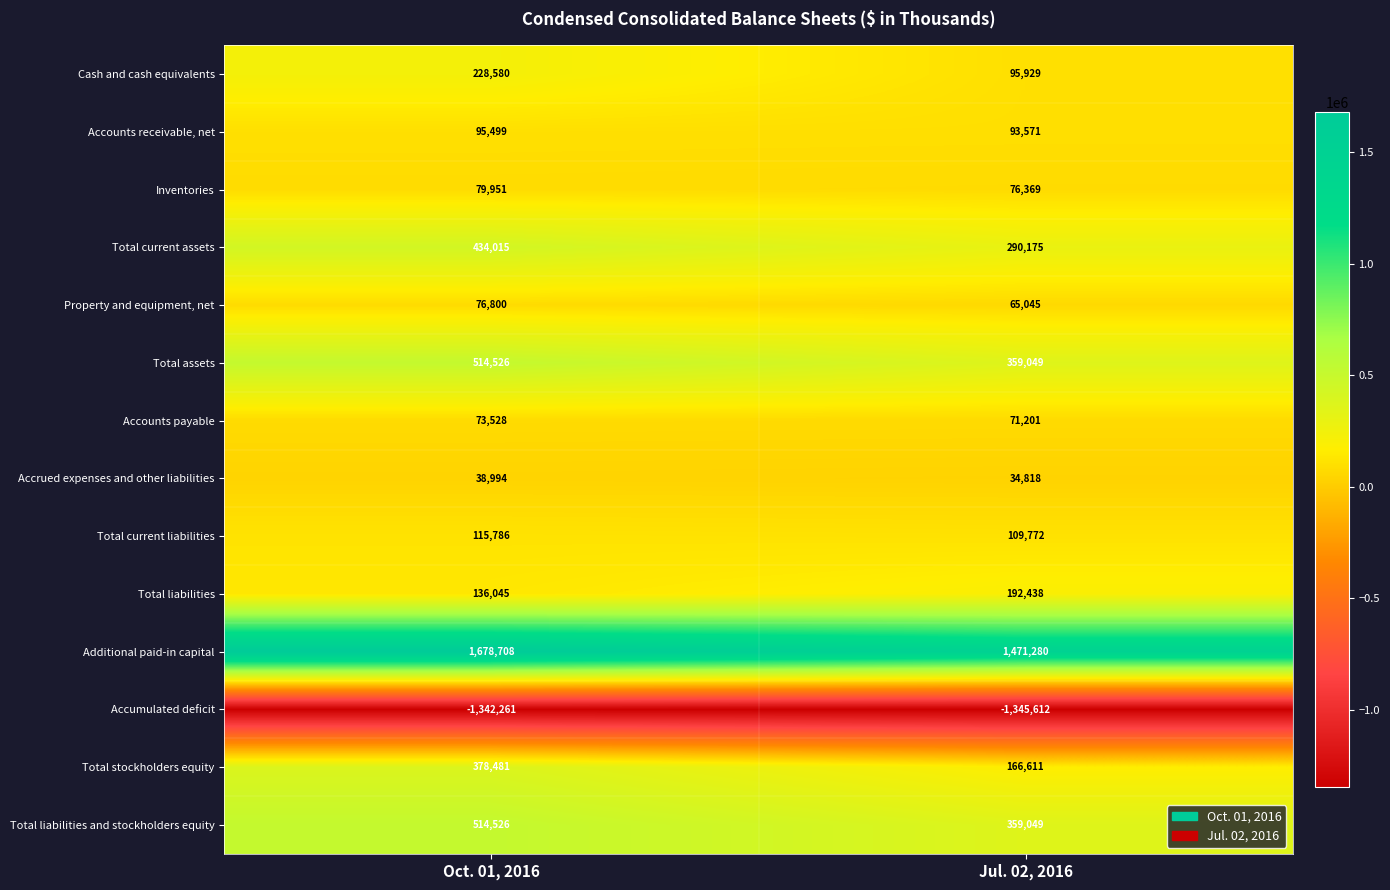

The Accrued expenses and other liabilities series shows 34818 at Jul. 02, 2016. True or false?

True